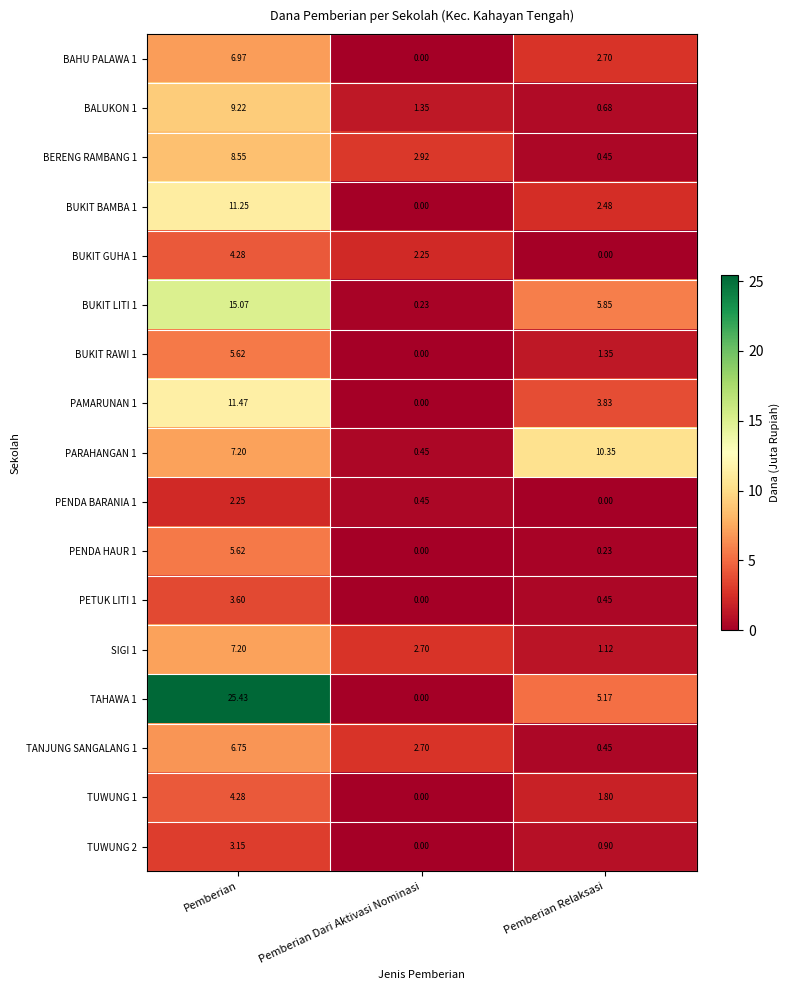

List the labels in order of BERENG RAMBANG 1 value, smallest first.

Pemberian Relaksasi, Pemberian Dari Aktivasi Nominasi, Pemberian